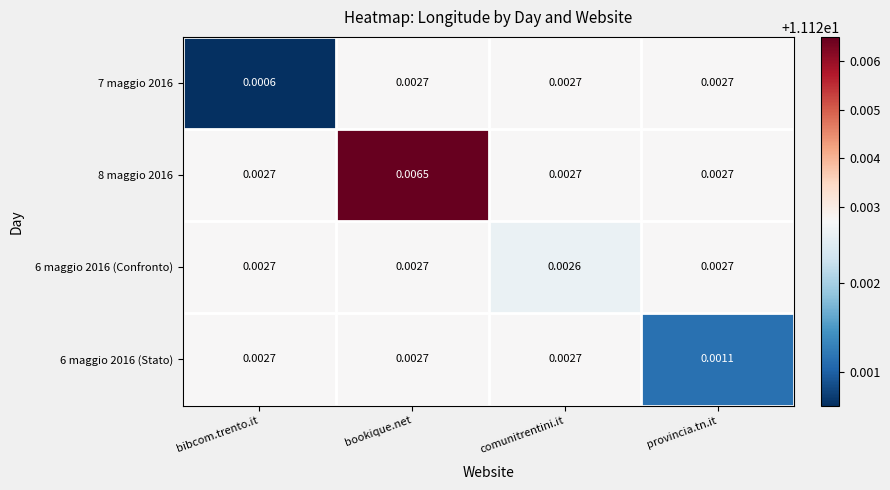

Is the value of 6 maggio 2016 (Confronto) at bibcom.trento.it greater than the value of 6 maggio 2016 (Stato) at provincia.tn.it?

Yes